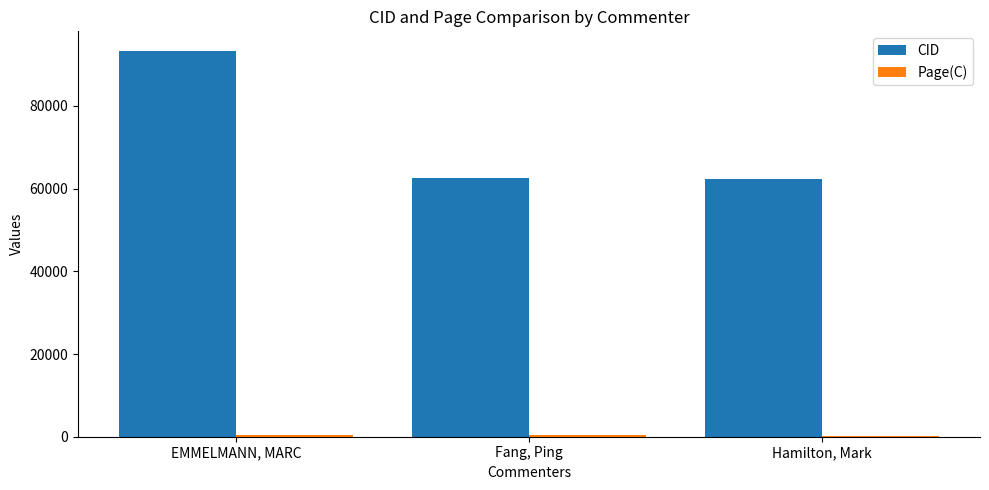

What is the spread (max minus min) of values at EMMELMANN, MARC?

92997